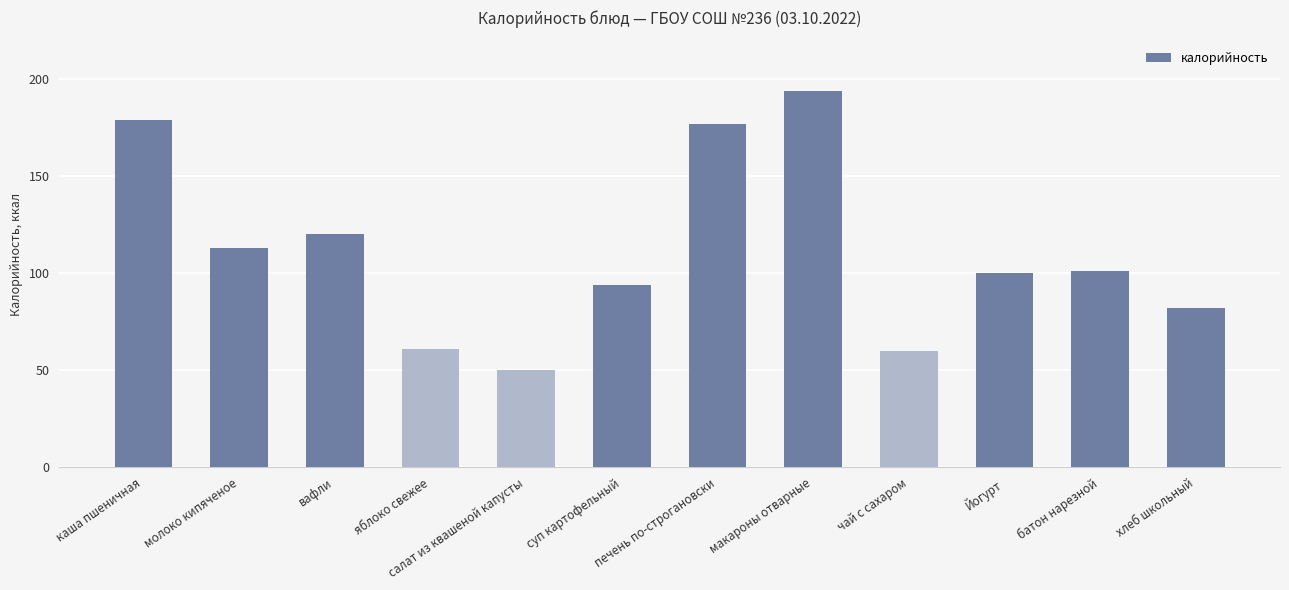

Reading left to right, list all the values displayed in this chart.

179	113	120	61	50	94	177	194	60	100	101	82